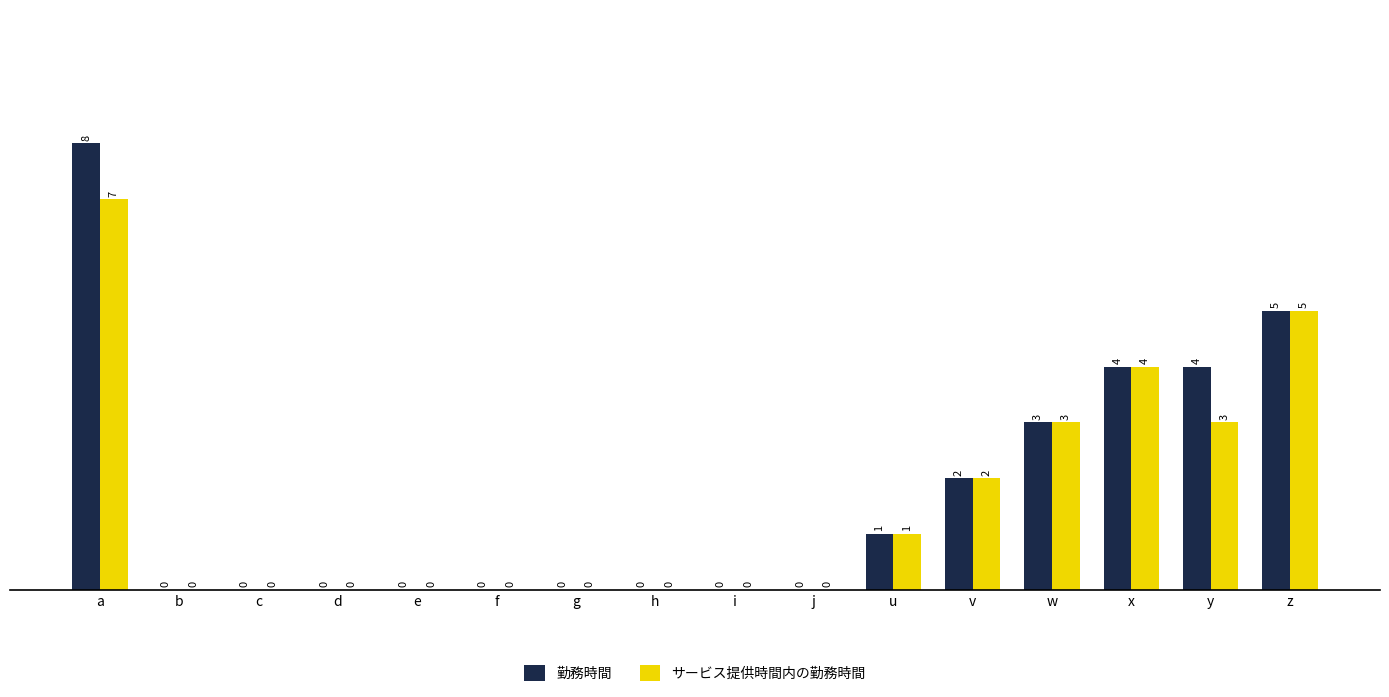

At which category is the sum across all series the highest?

a